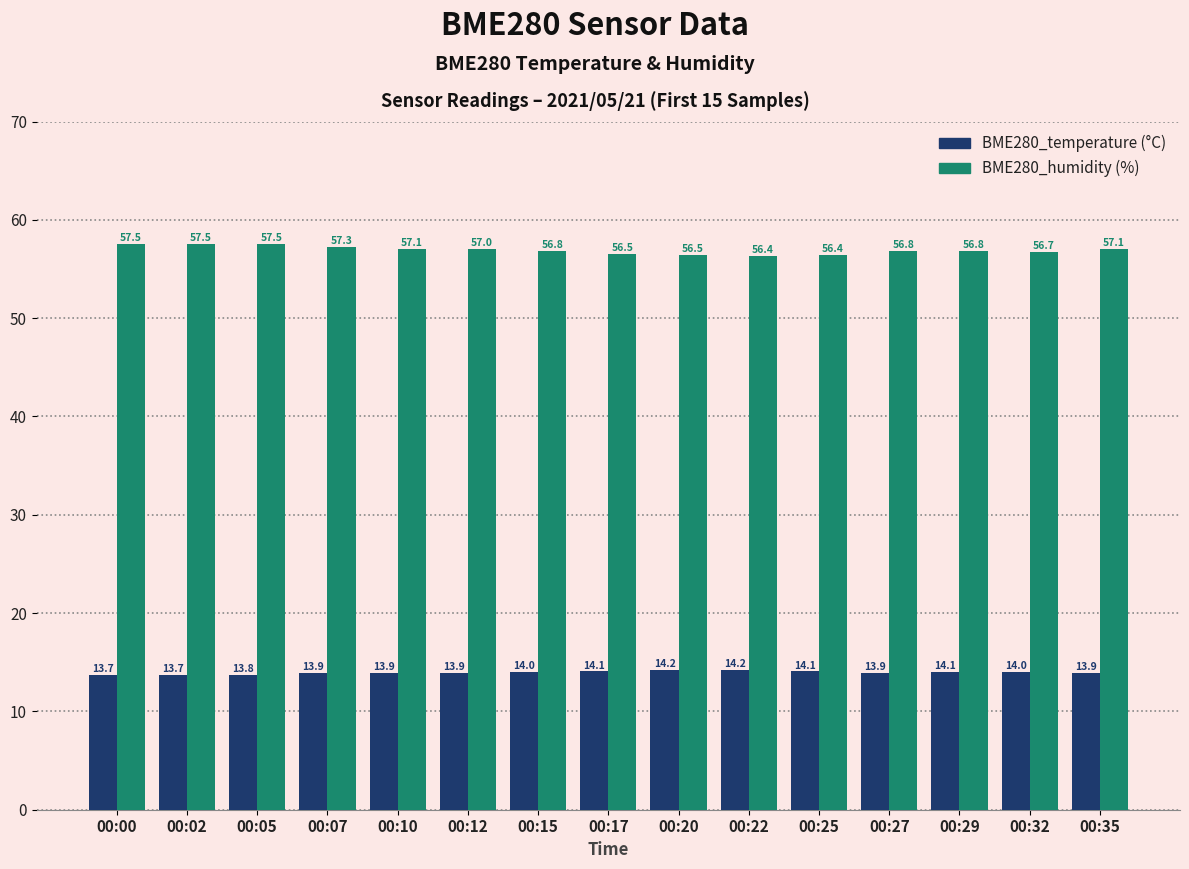

What is the total value across all series at 00:35?

71.0